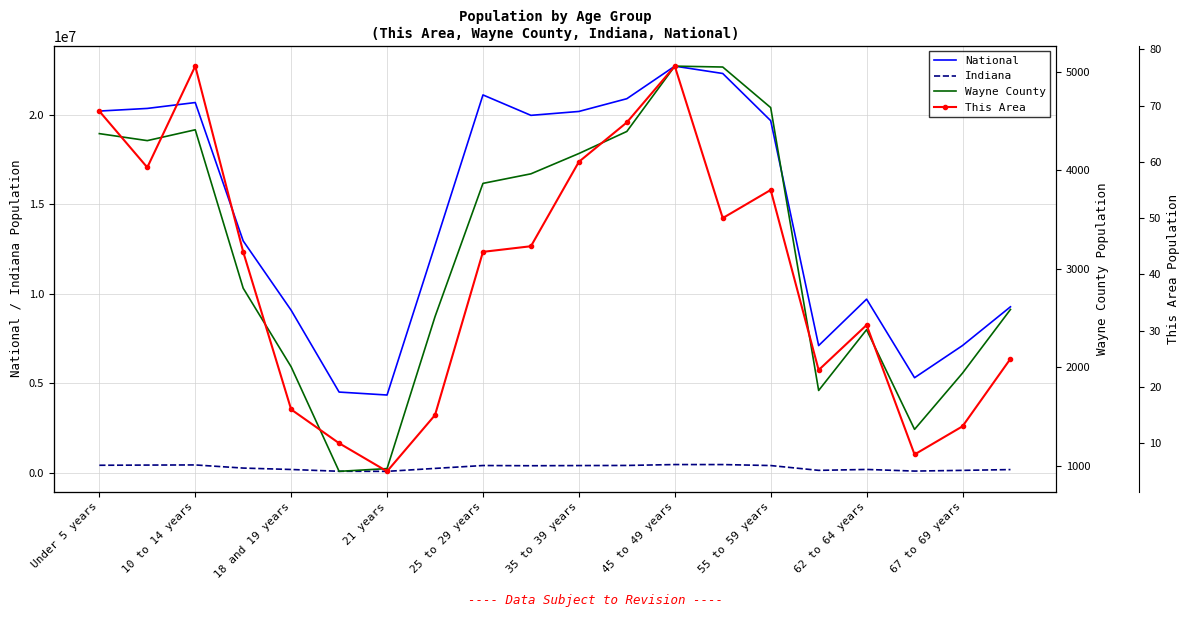

The value of National at 18 and 19 years is 9086089. True or false?

True